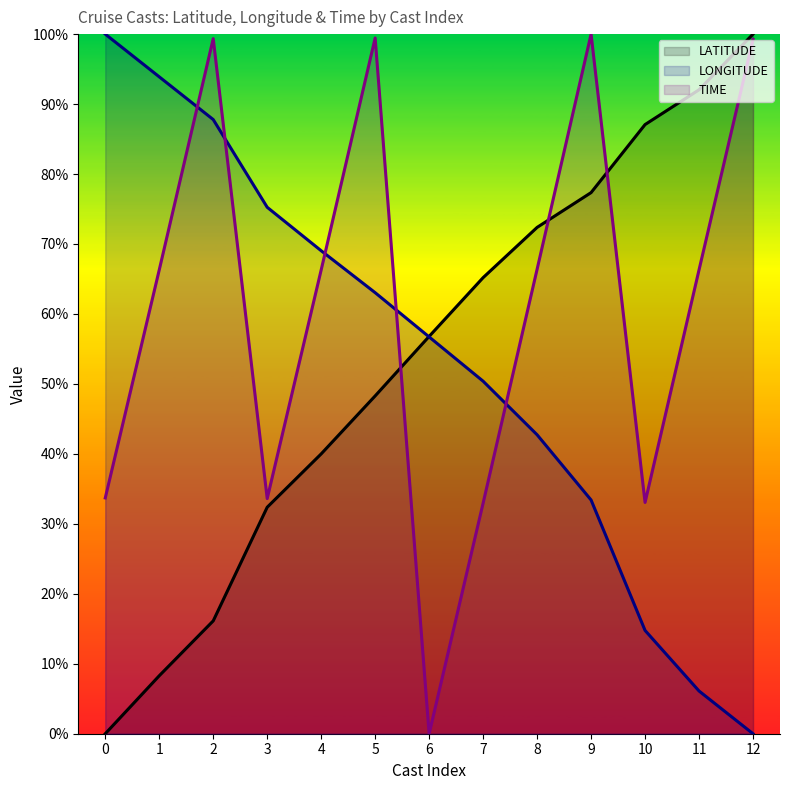

Where does the TIME series first go above 66?

1